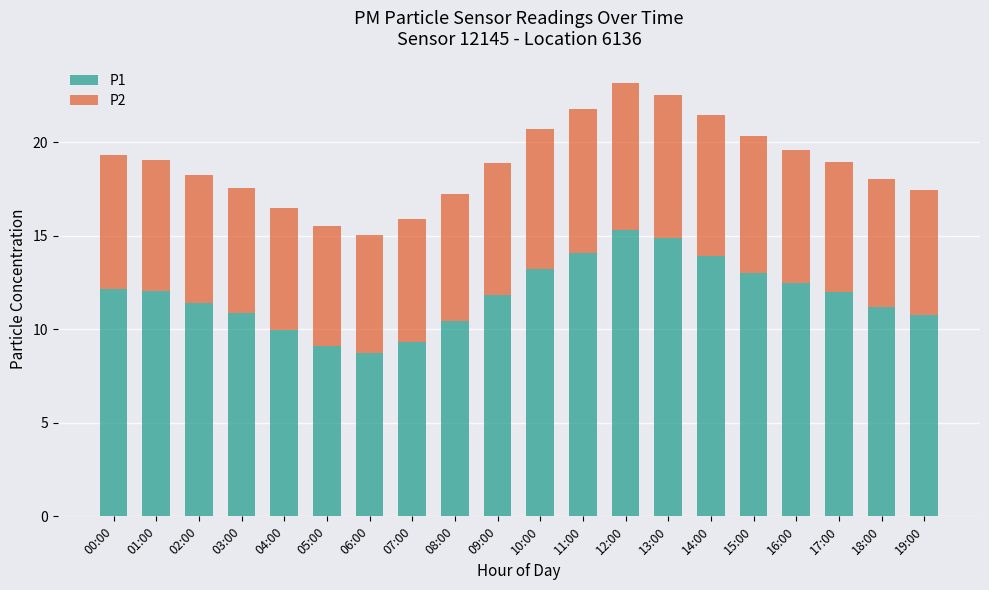

What is the average value of the P1 series?

11.8